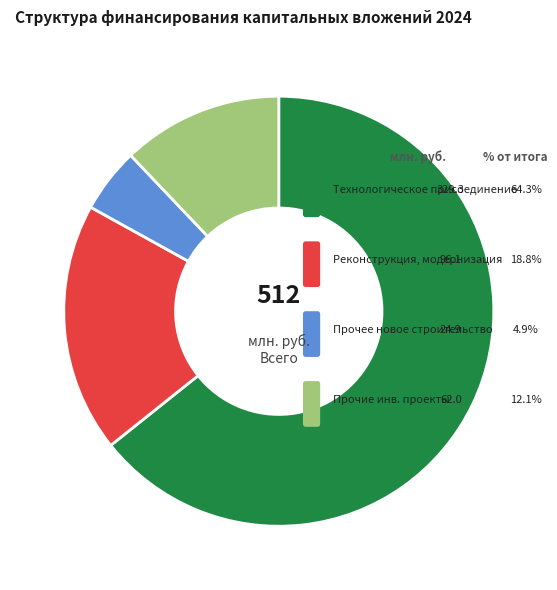

Does Реконструкция, модернизация represent more than half of the total?

No